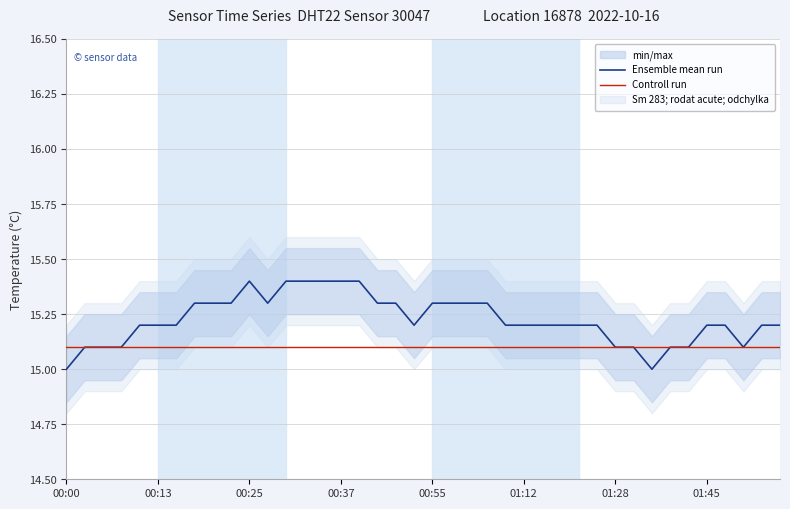

Between 18 and 38, which series saw the biggest shift?

Ensemble mean run